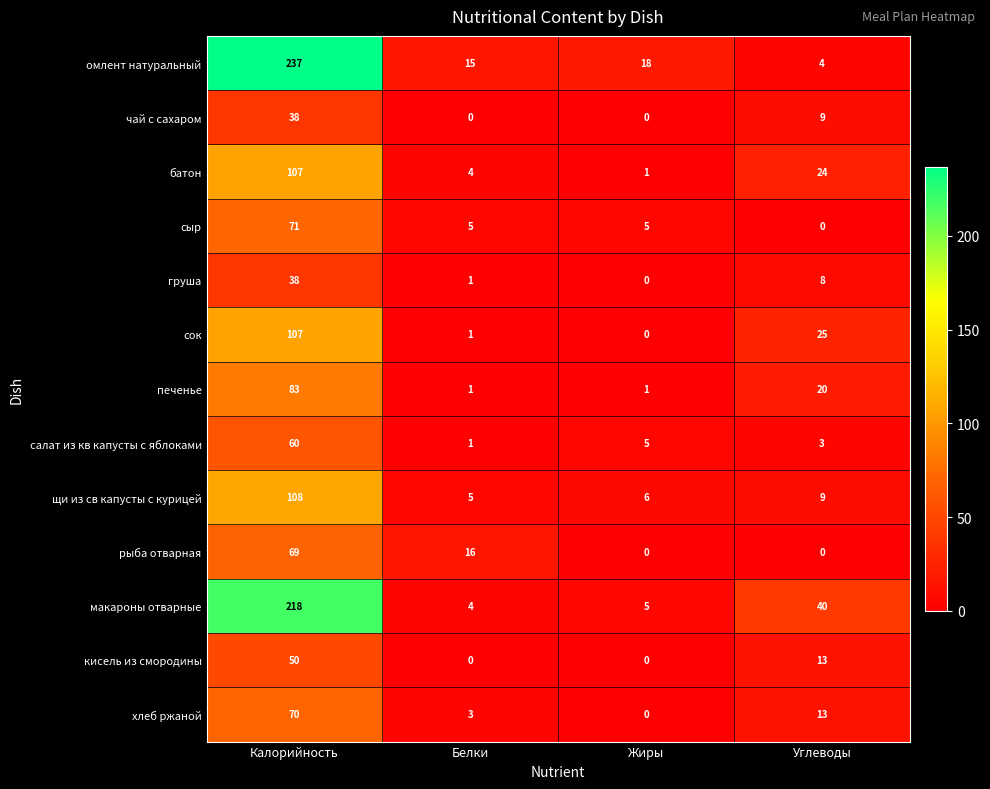

What value does the рыба отварная series have at Калорийность, to the nearest 10?

70